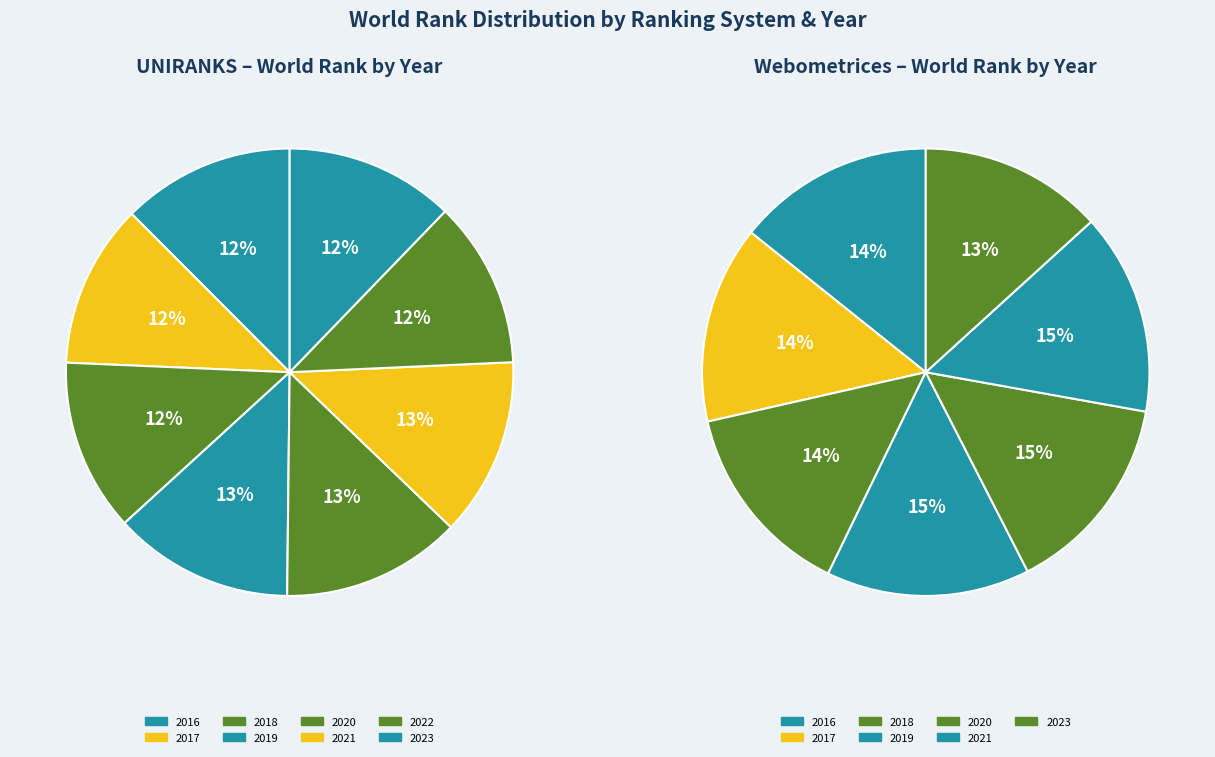

Which category has the smallest portion of the pie?

2022